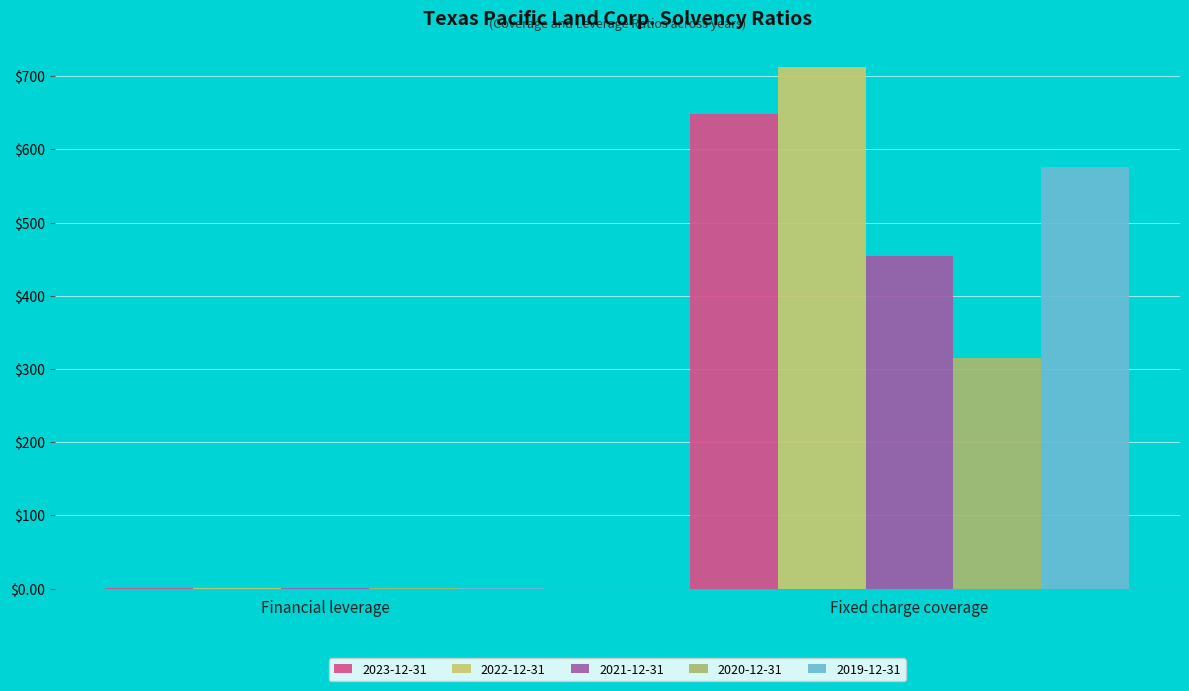

Is it true that 2021-12-31 equals 1.8 at Financial leverage?

False